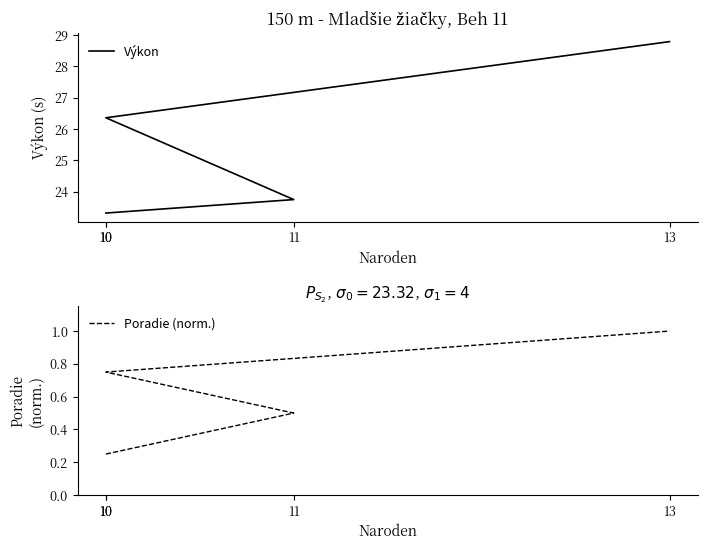

At which label is Poradie (norm.) closest to 0?

10